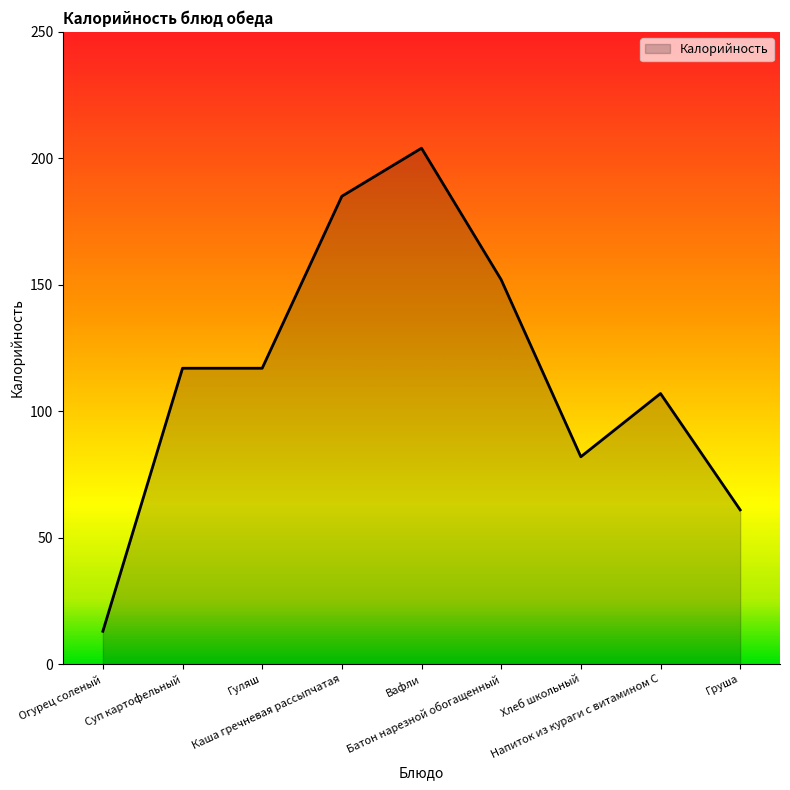

True or false: the data shows 152 at Батон нарезной обогащенный.

True